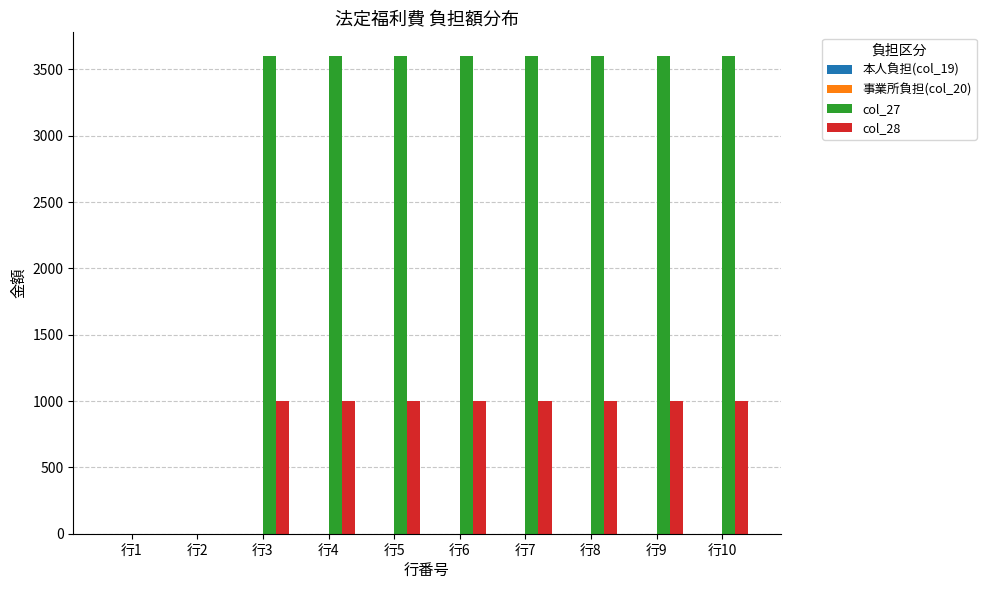

Reading left to right, list all the values displayed in this chart.

col_27: 行1=0	行2=0	行3=3600	行4=3600	行5=3600	行6=3600	行7=3600	行8=3600	行9=3600	行10=3600
col_28: 行1=0	行2=0	行3=1000	行4=1000	行5=1000	行6=1000	行7=1000	行8=1000	行9=1000	行10=1000